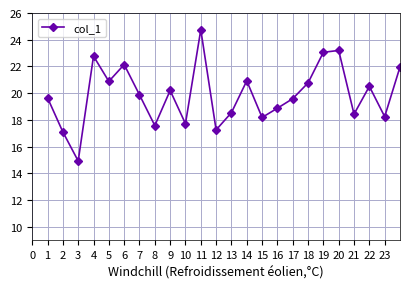

Does the chart display data point markers on the line(s)?

Yes